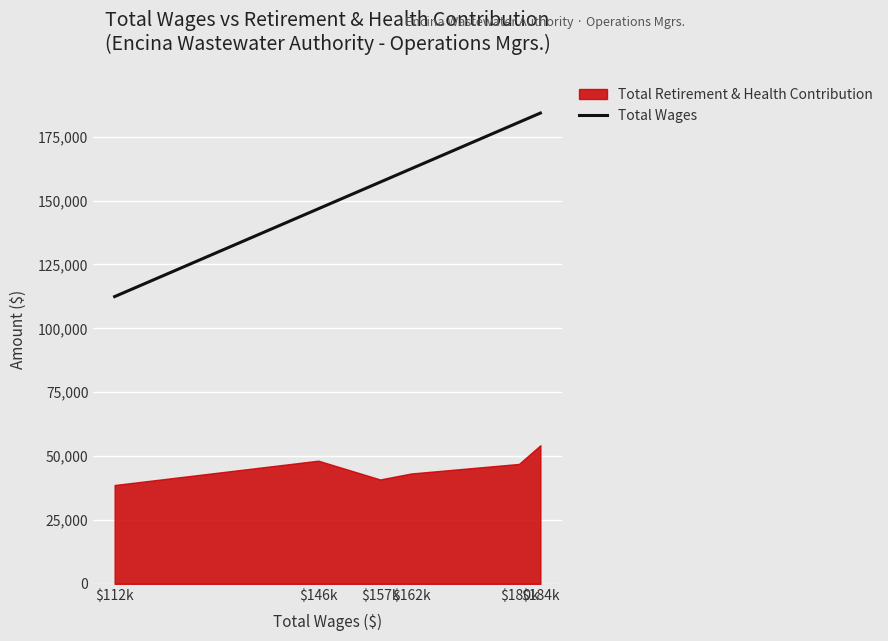

How many lines are shown in the chart?

2